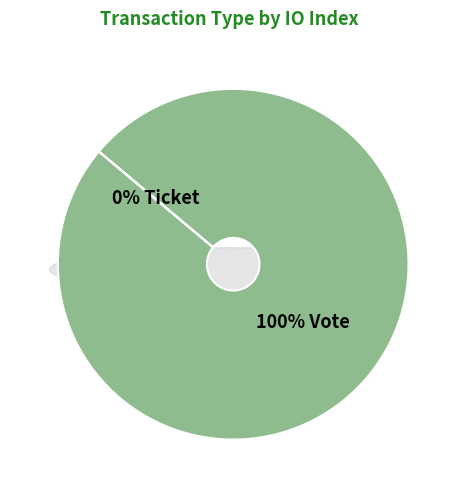

Is there any slice that represents more than half of the pie?

Yes